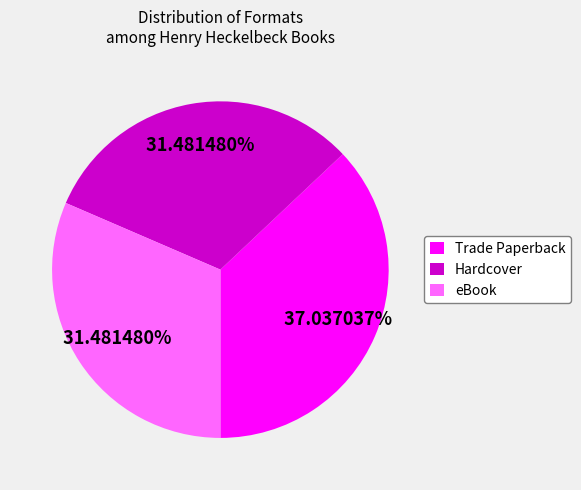

Which category has the biggest portion of the pie?

Trade Paperback